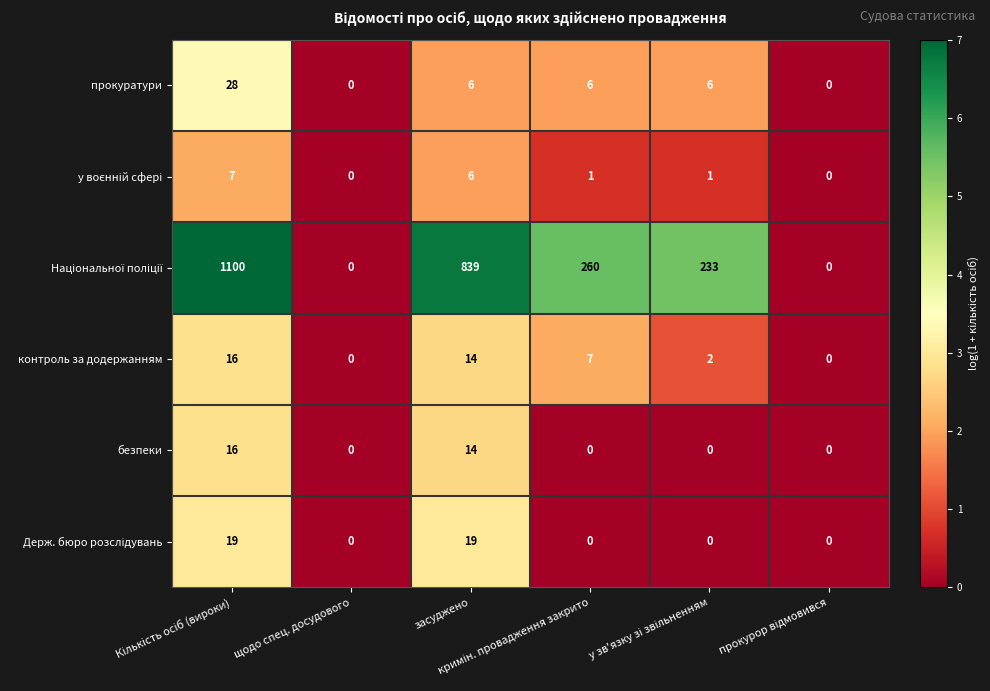

What is the average value of the прокуратури series?

8